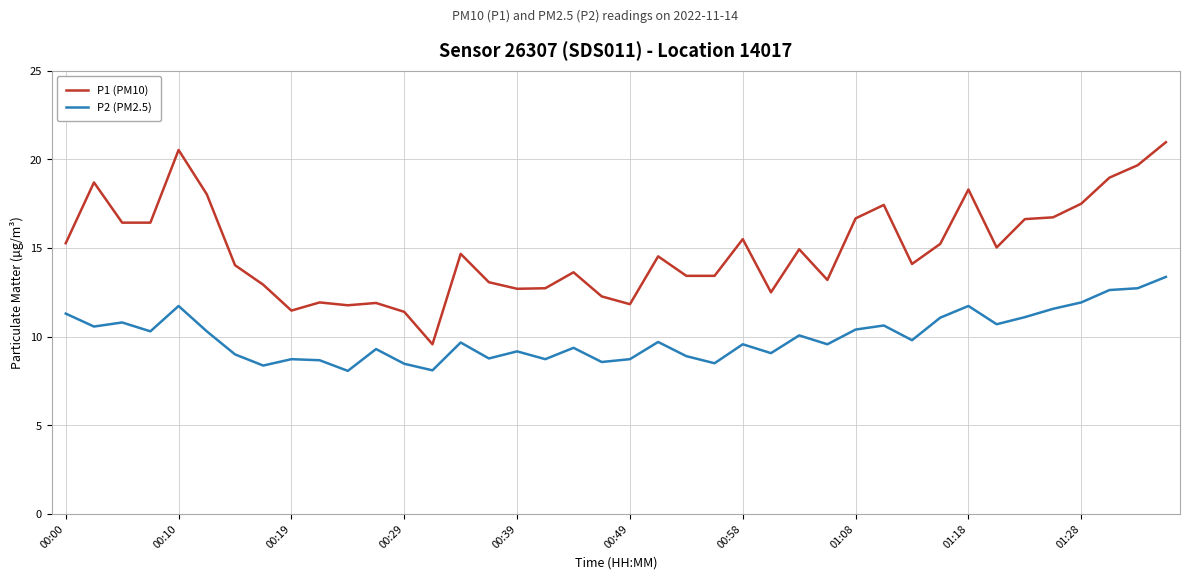

True or false: P1 (PM10) and P2 (PM2.5) cross at least once.

False